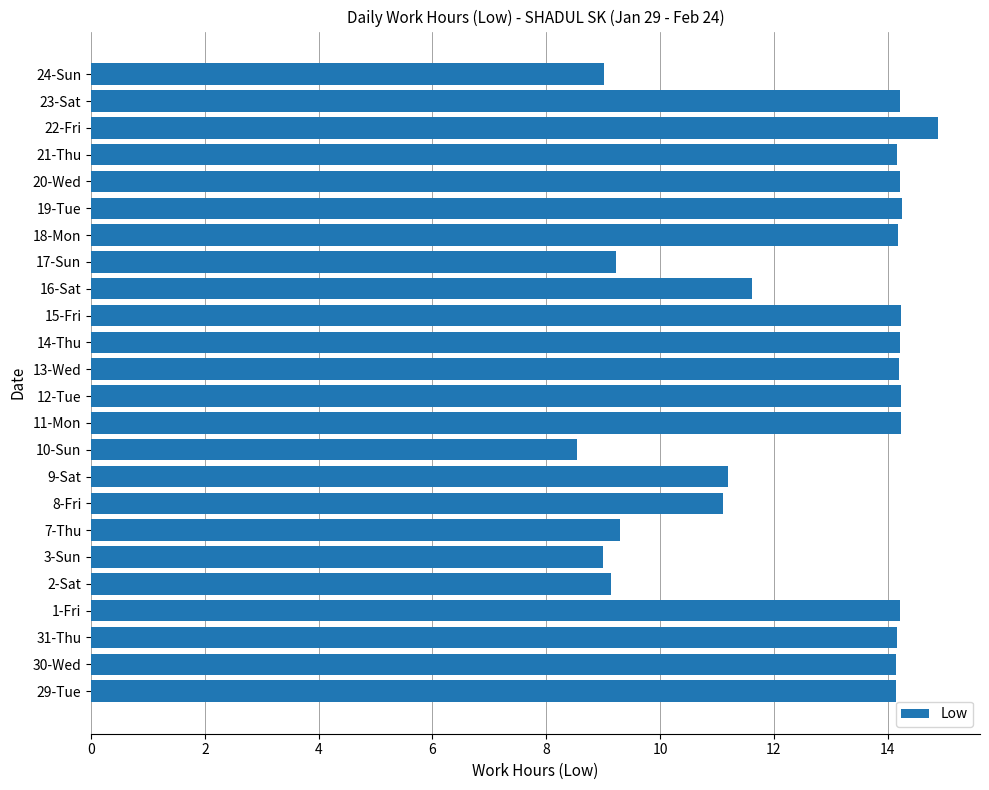

Which label corresponds to the largest value in the chart?

22-Fri